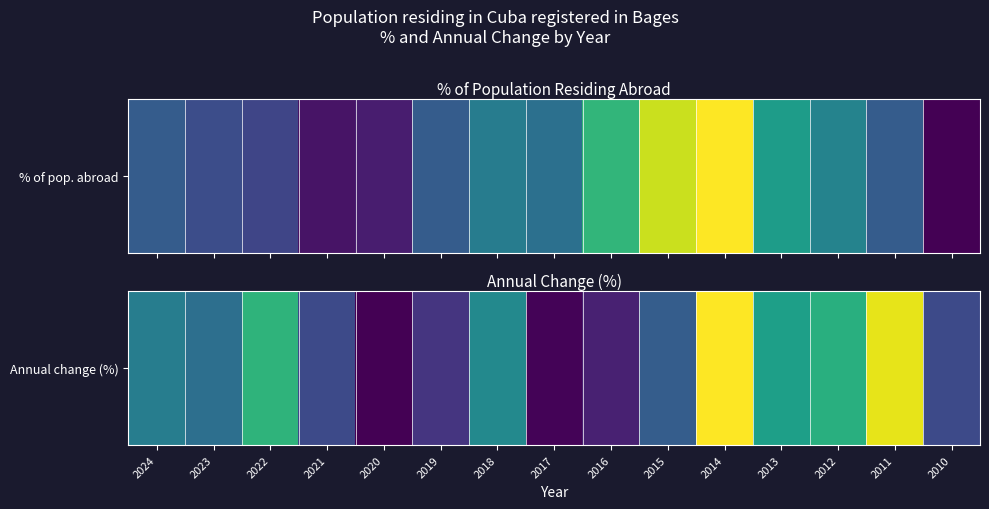

Reading right to left, transcribe all the data shown in this chart.

0.0	36.4	20.0	16.7	38.1	3.5	-6.7	-10.7	12.0	-3.6	-11.1	0.0	20.8	6.9	9.7